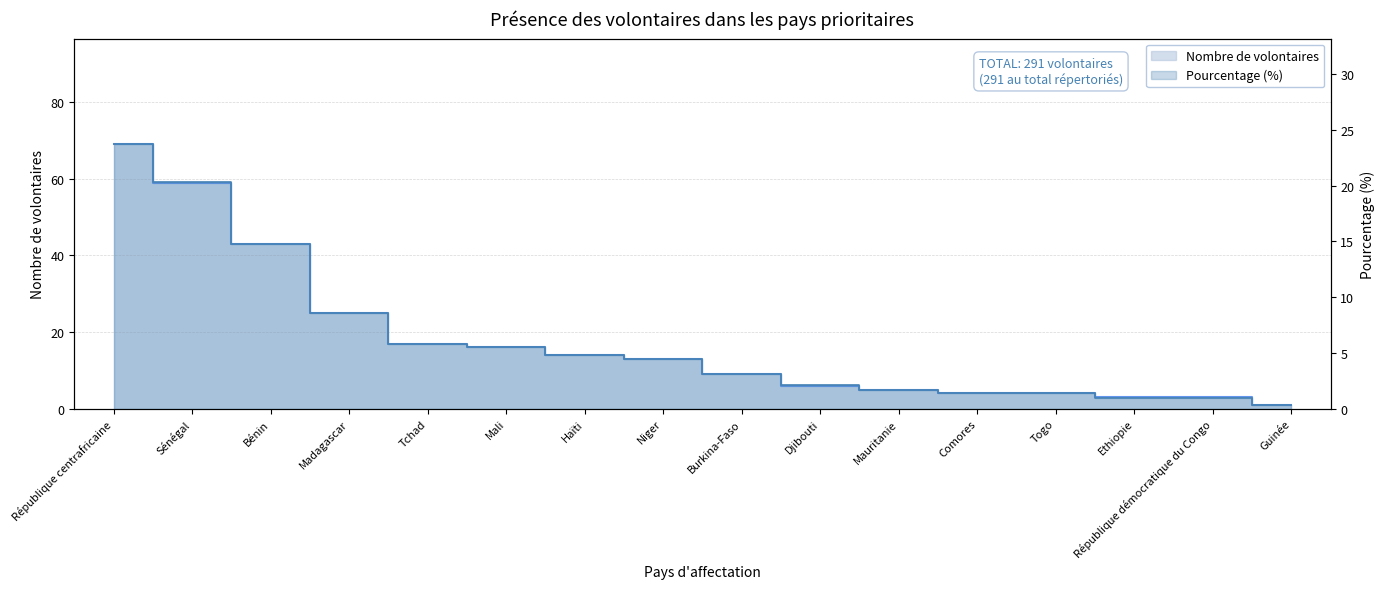

What is the total value across all series at Comores?

5.4